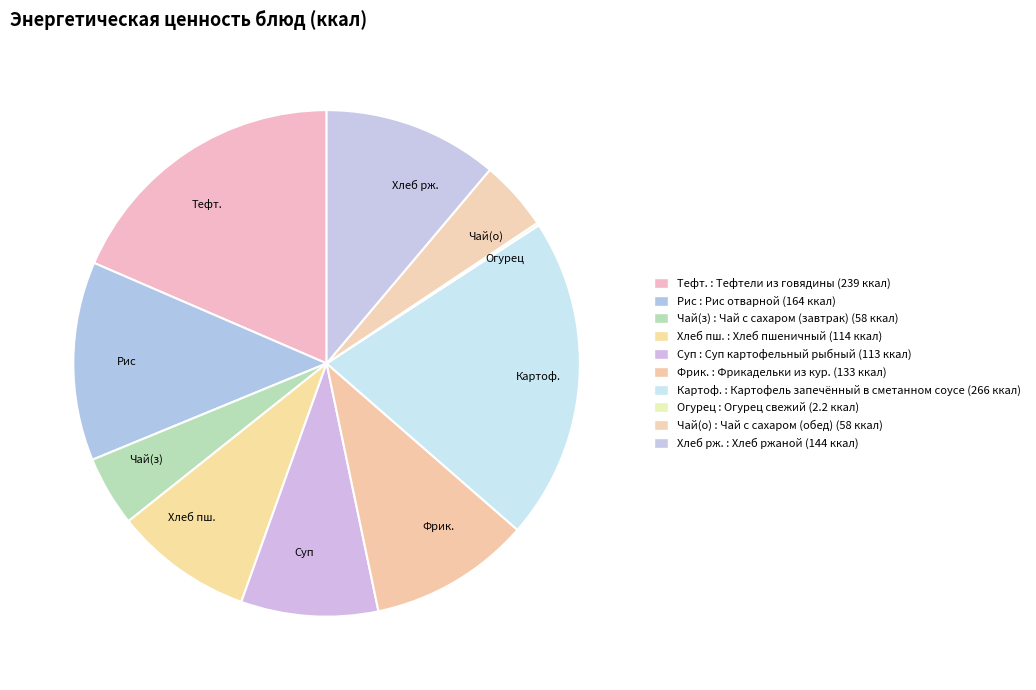

Which has a higher value, Тефт. or Хлеб рж.?

Тефт.